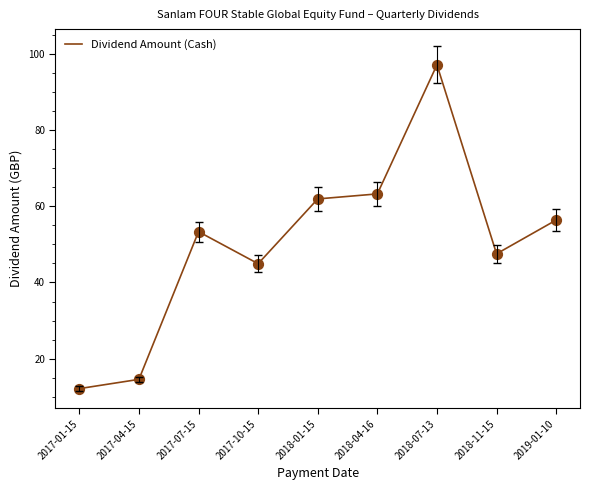

What is the change in value from 2018-04-16 to 2018-07-13?

+33.9